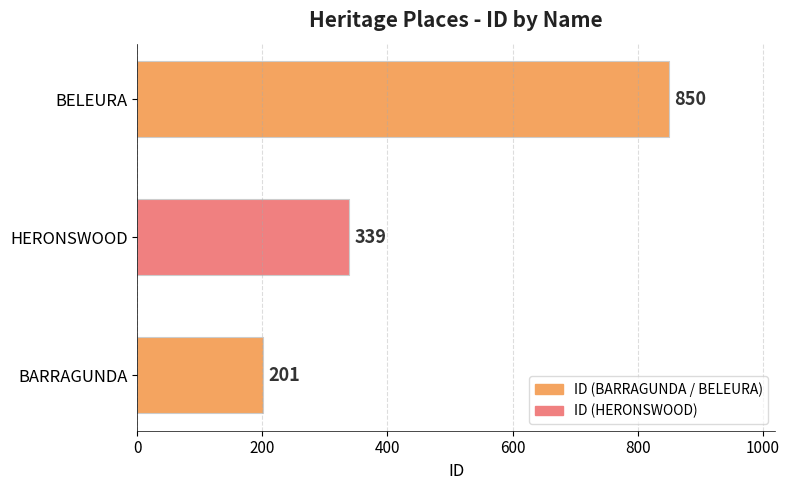

Reading bottom to top, transcribe all the data shown in this chart.

201	339	850